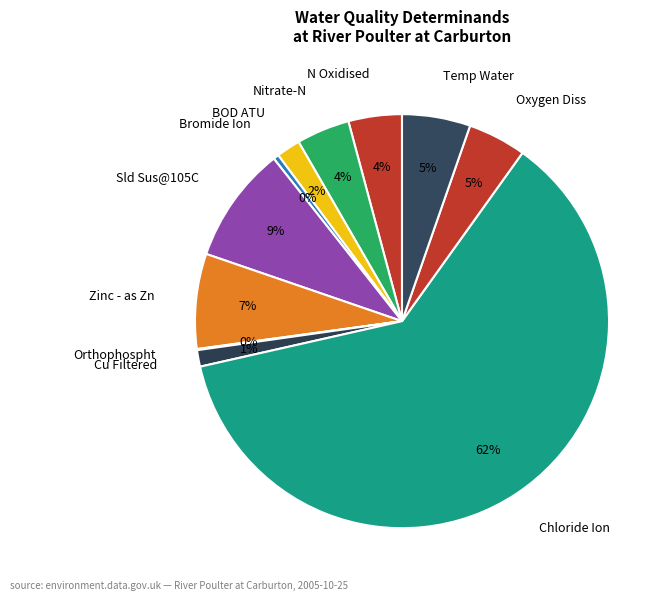

To the nearest percent, what percentage of the pie is Nitrate-N?

4%